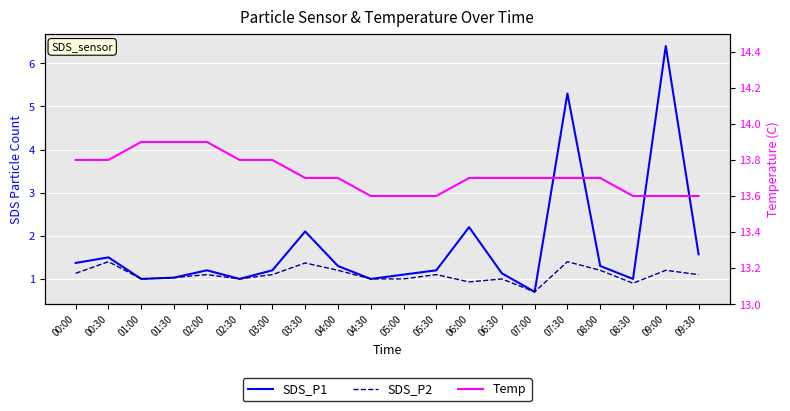

True or false: SDS_P2 and Temp cross at least once.

False